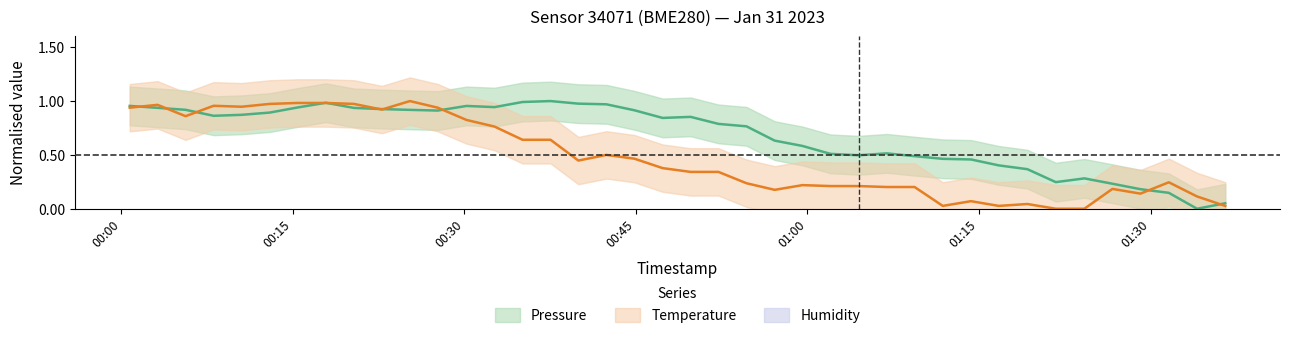

Rank the series by their average value, from lowest to highest.

temperature, pressure